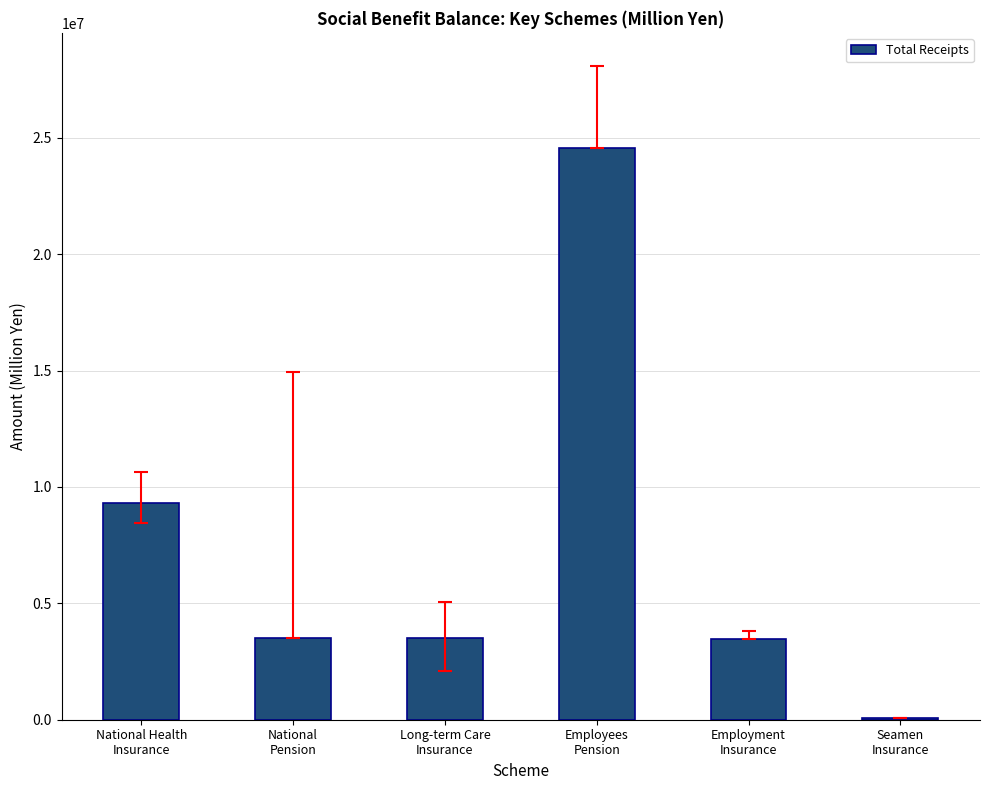

Are the bars horizontal?

No